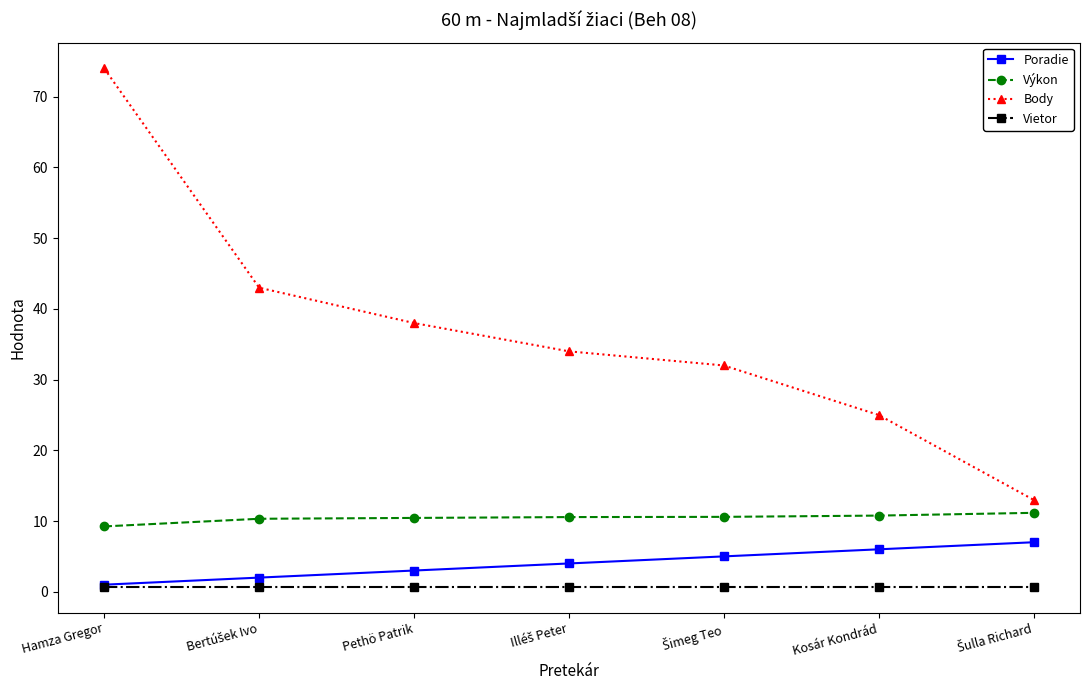

What is the label of the 3rd point from the left?

Pethö Patrik